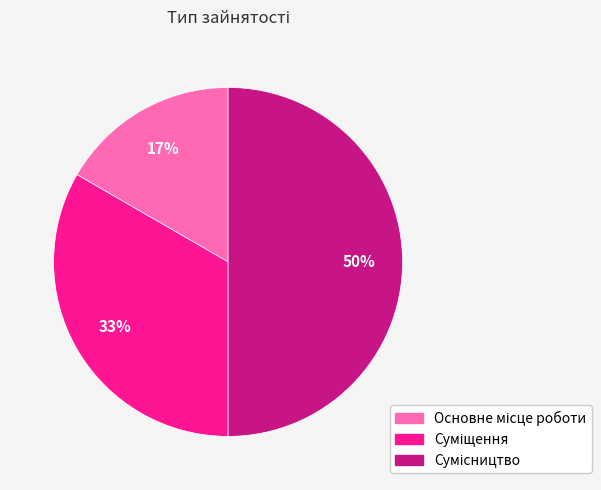

How many slices are in this pie chart?

3